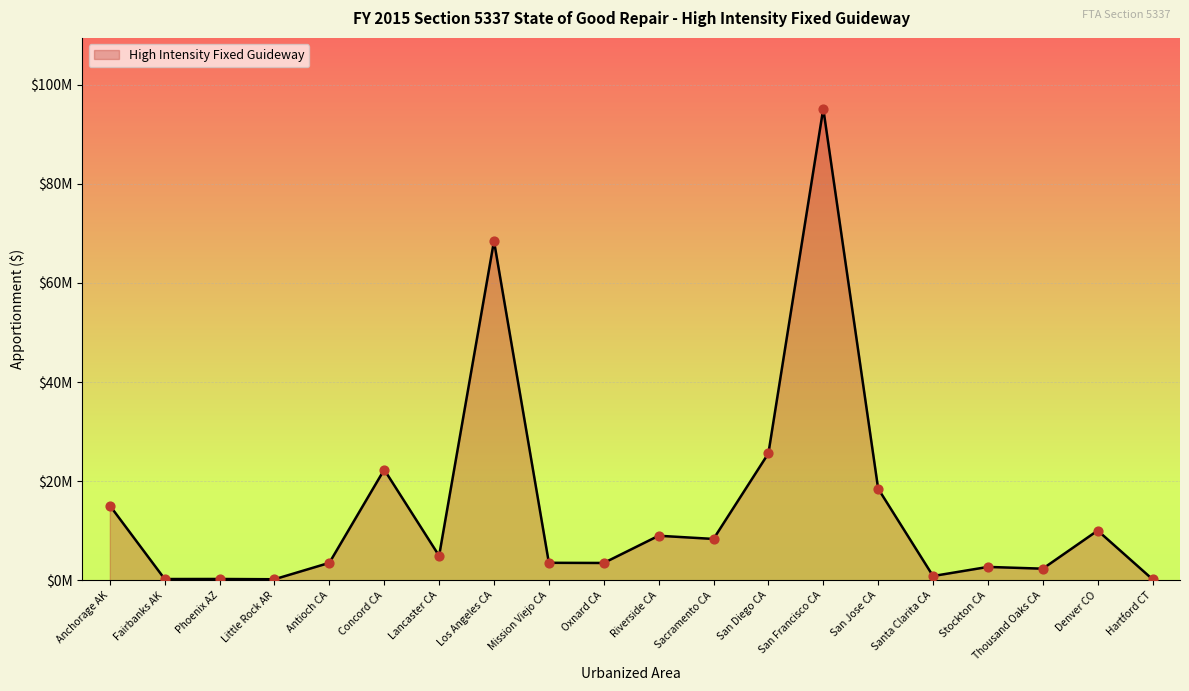

Approximately how many times larger is the value at Lancaster CA compared to San Francisco CA?

0.1